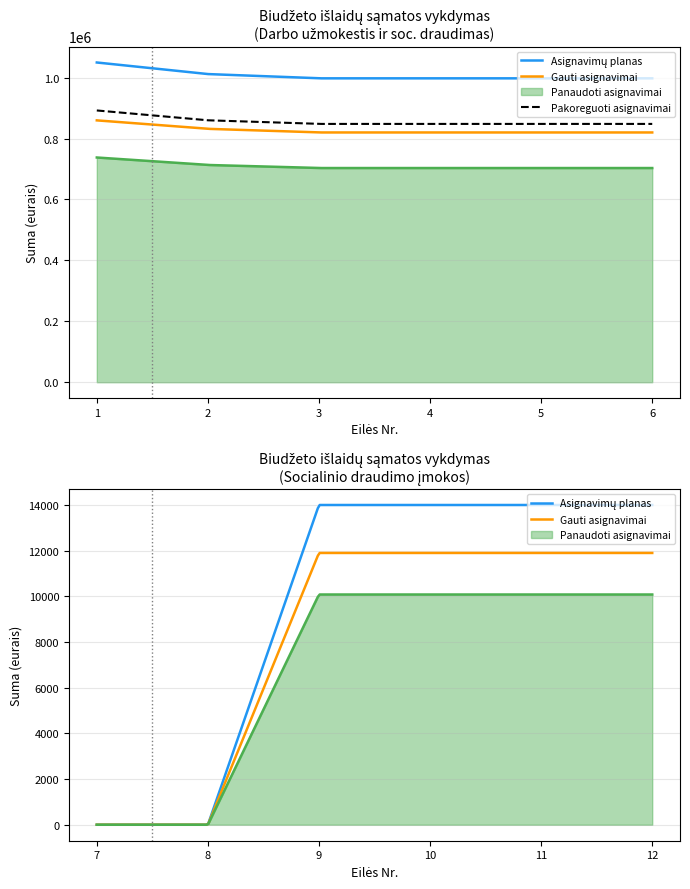

What is the approximate value of Panaudoti asignavimai at 1?

737809.7